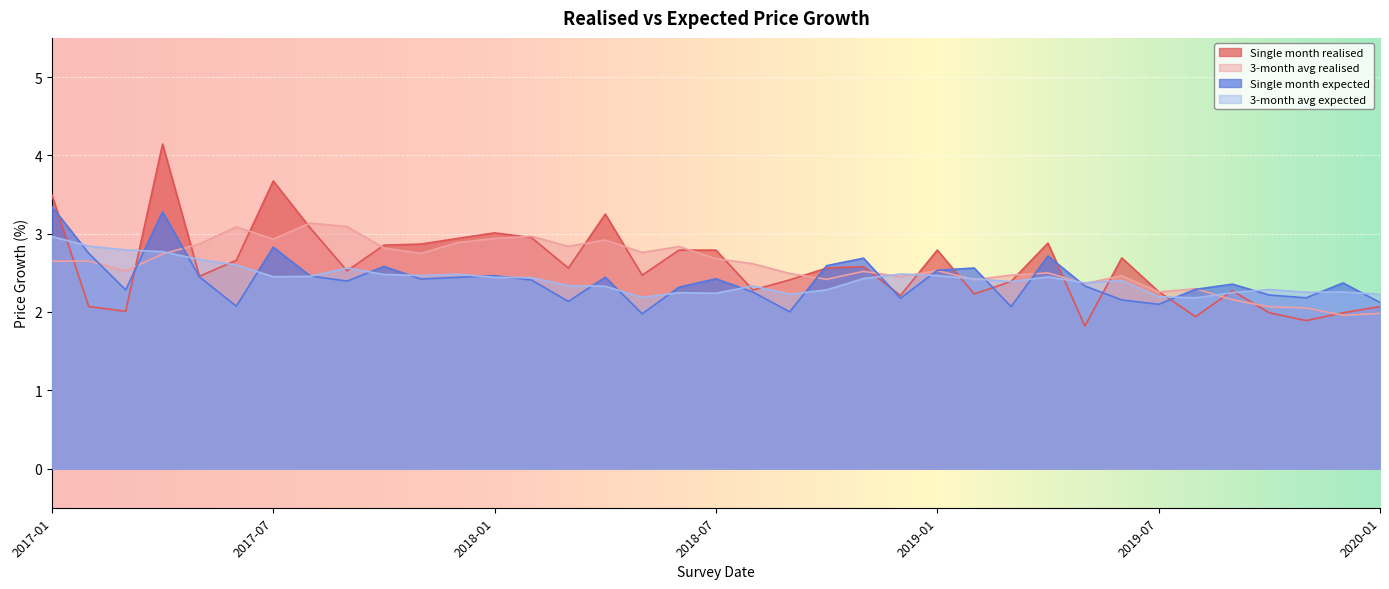

What position from the left is 2019-09?

33